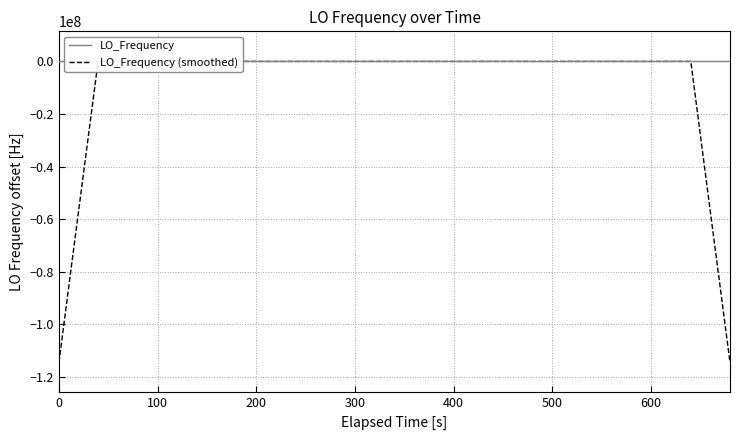

Which series has the largest total across all categories?

LO_Frequency